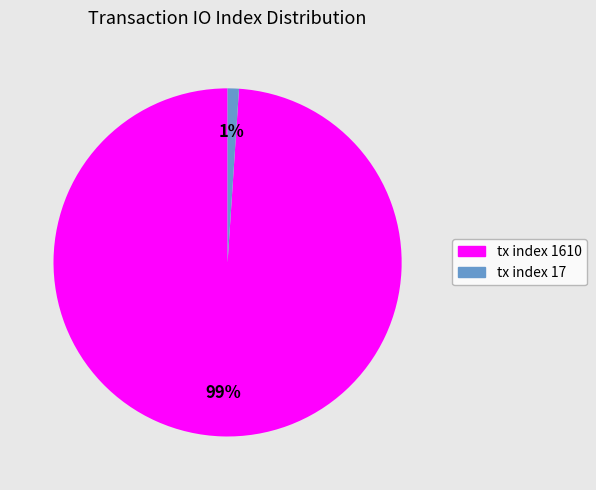

What percentage is the tx index 1610 slice, to the nearest percent?

99%